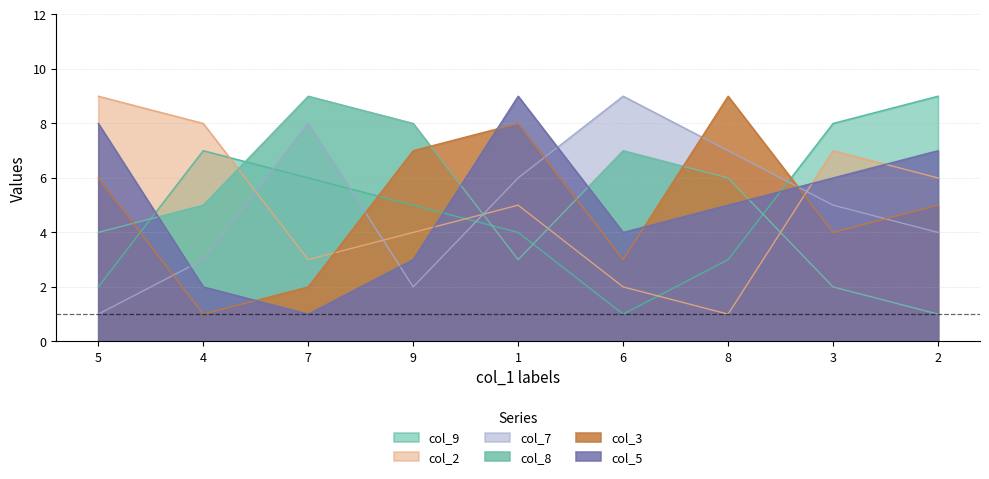

Which category has the lowest value in the col_7 series?

5